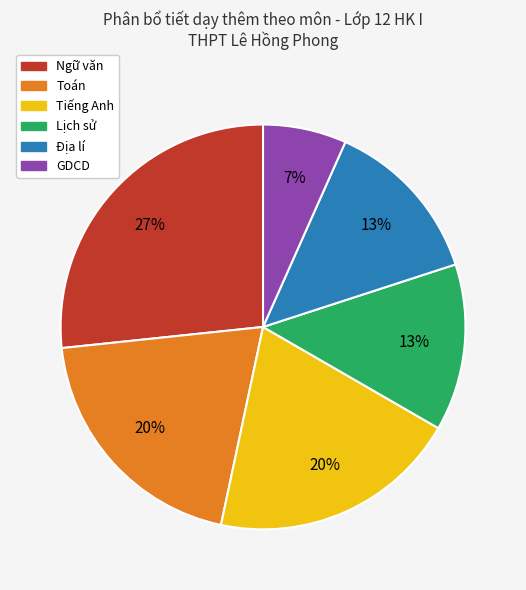

What is the largest slice in the pie chart?

Ngữ văn